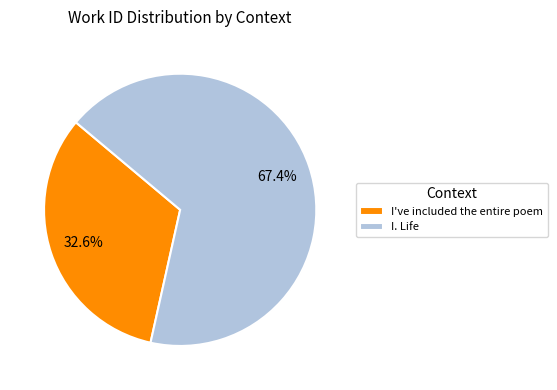

What is the smallest slice in the pie chart?

I've included the entire poem